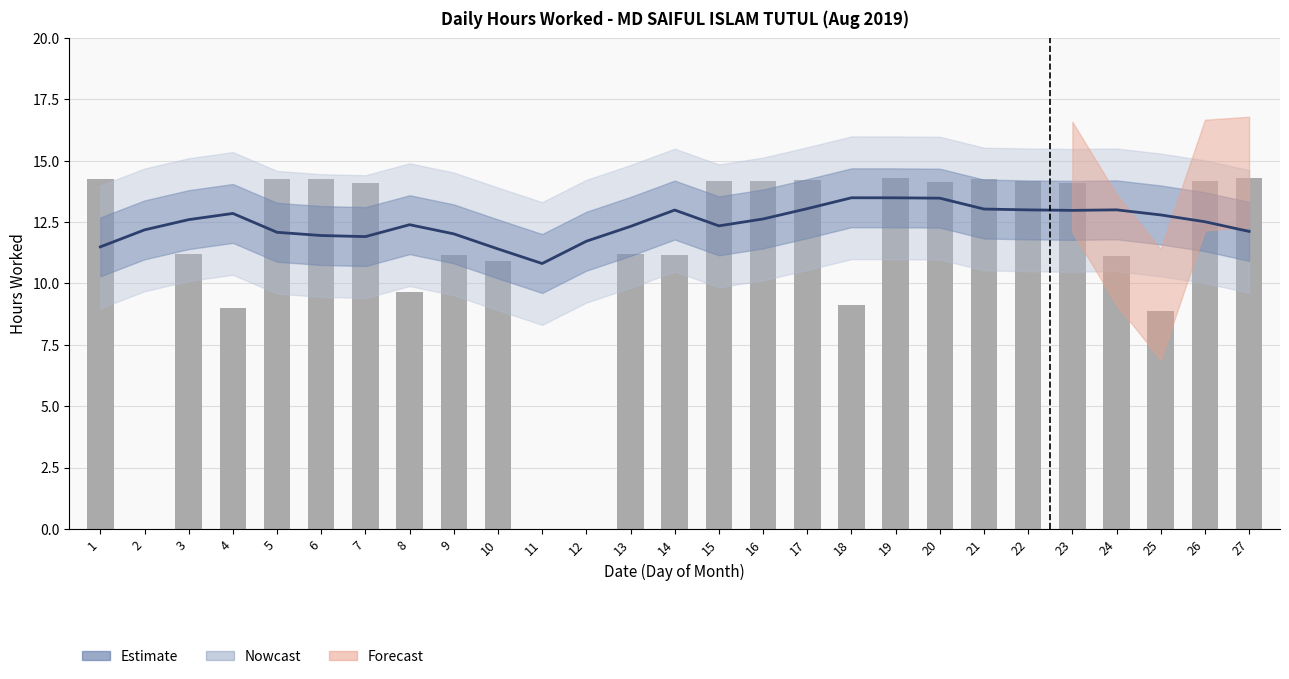

At which category does the chart reach its peak across all series?

18